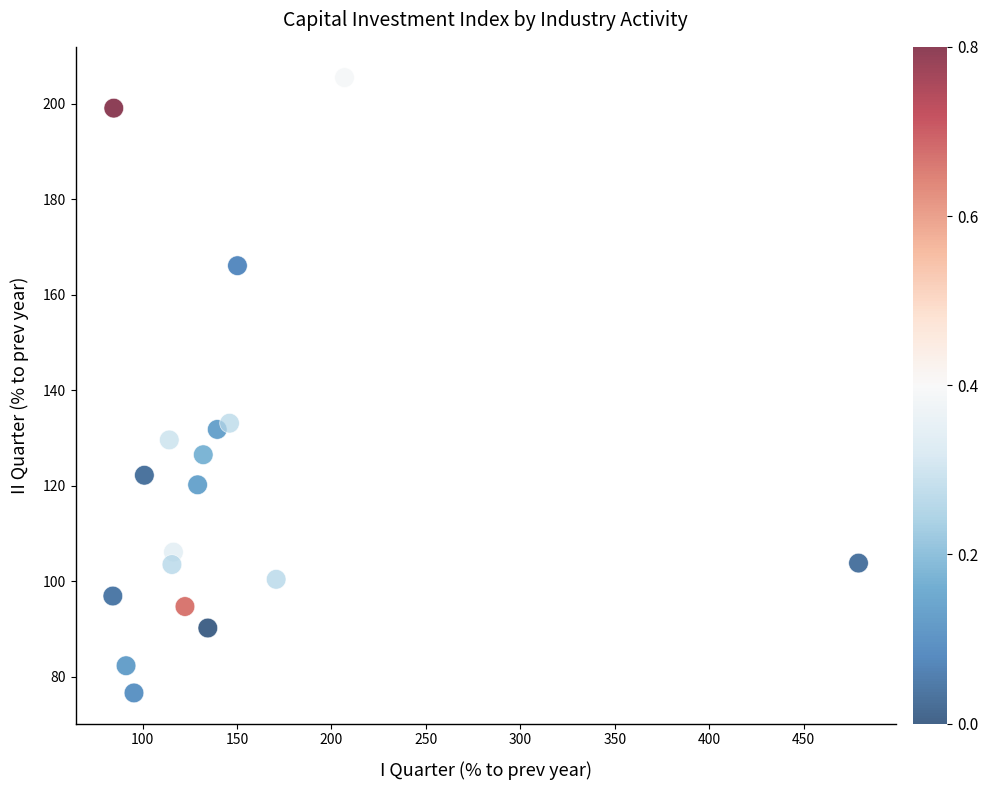

What is the range of X values (max minus min)?

394.9